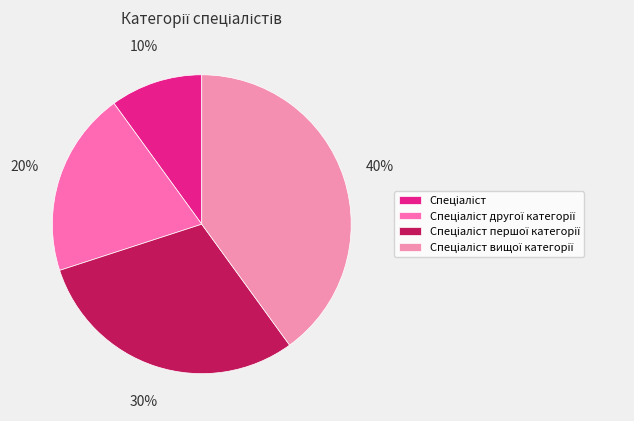

How many segments does this pie chart have?

4